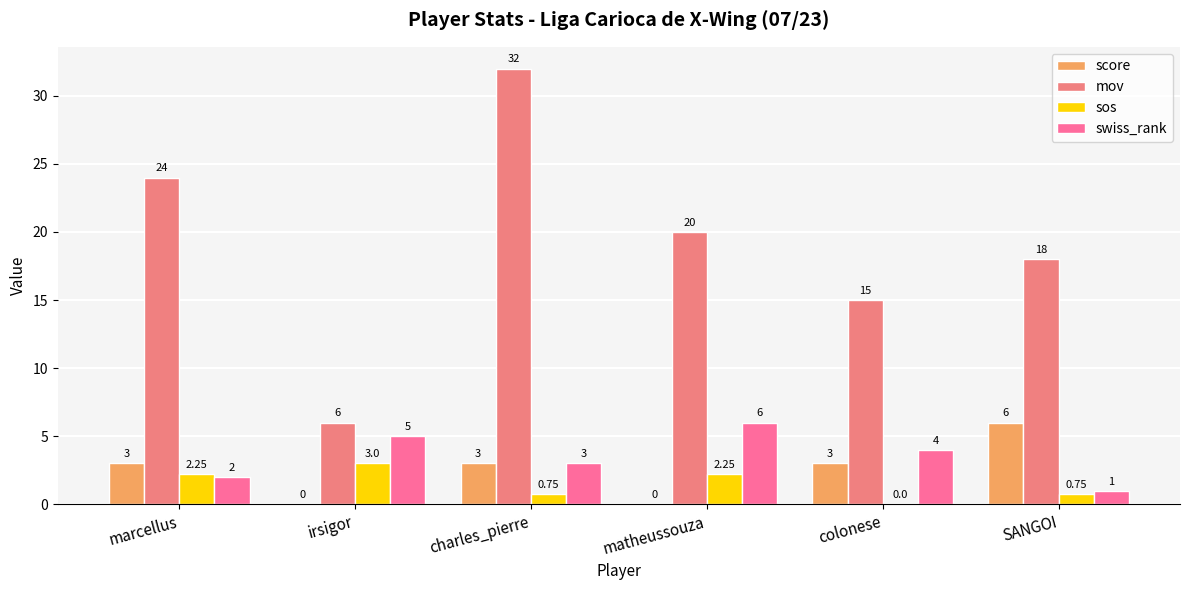

Count the number of data series in this chart.

4